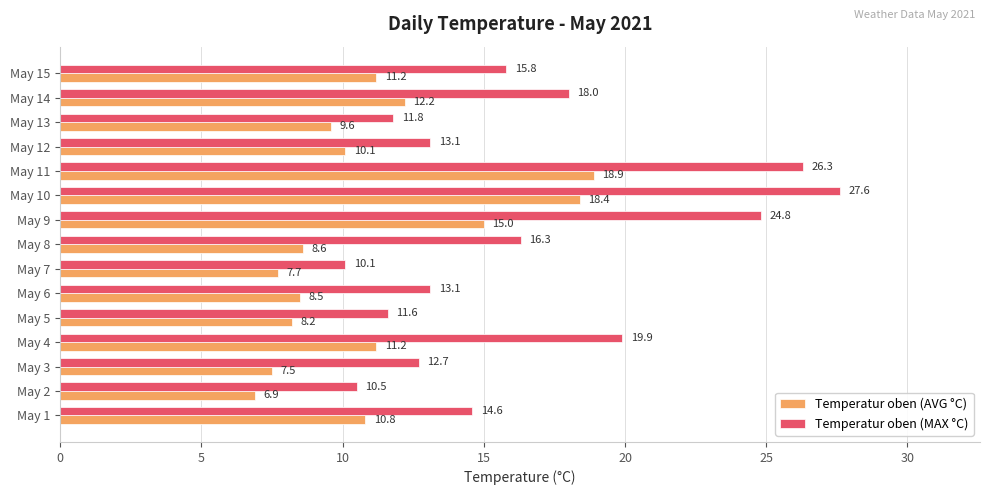

What is the difference between the maximum and minimum values in the Temperatur oben (AVG °C) series?

12.0